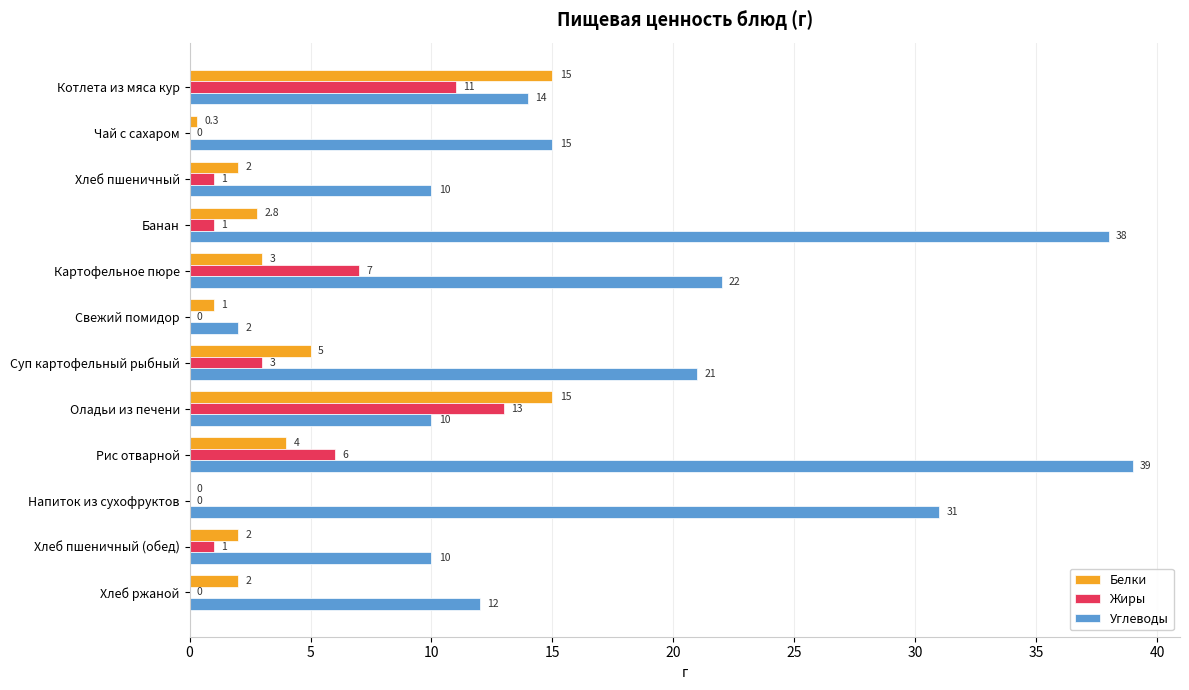

Between Котлета из мяса кур and Банан, which series saw the biggest shift?

Углеводы